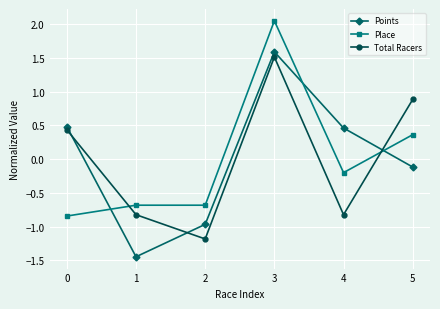

True or false: Points has more than 2 interior local peaks.

False